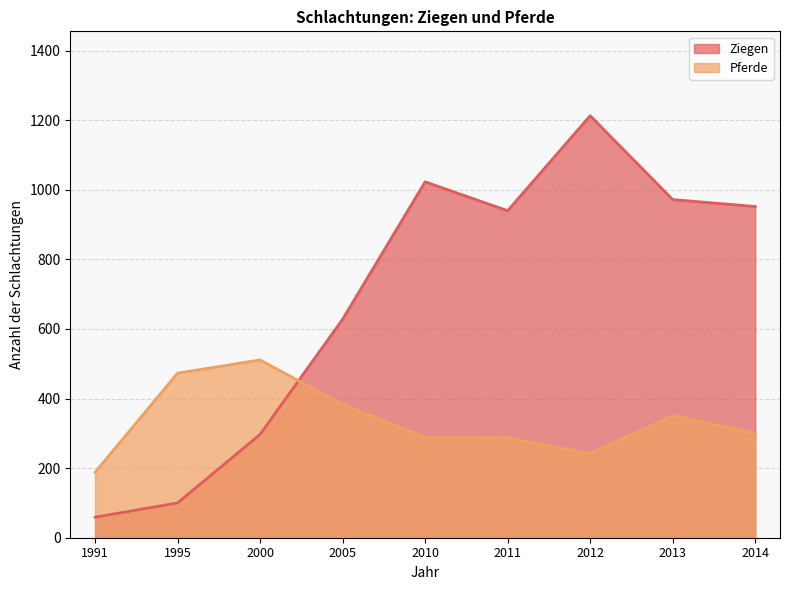

Rank the series by their average value, from lowest to highest.

Pferde, Ziegen